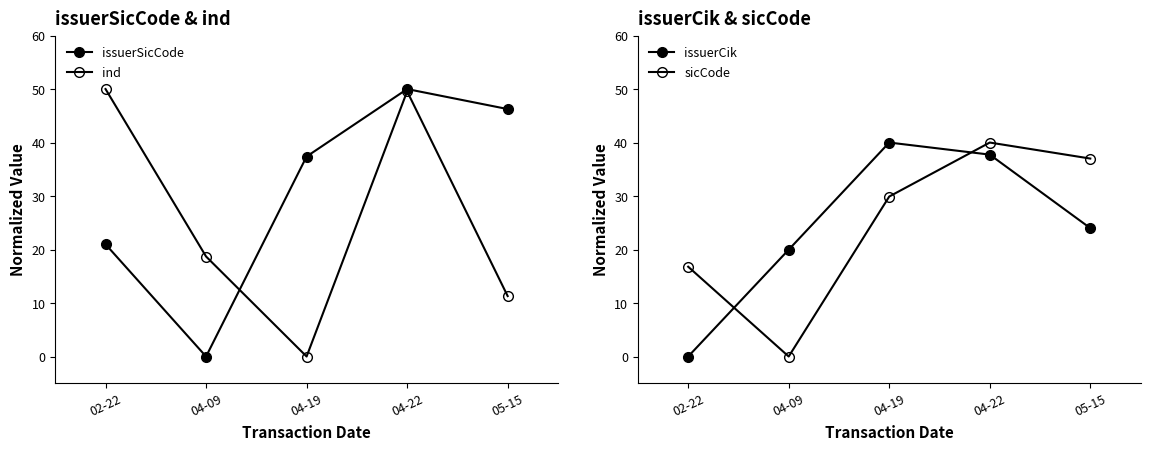

What is the average value of the issuerCik series?

24.3